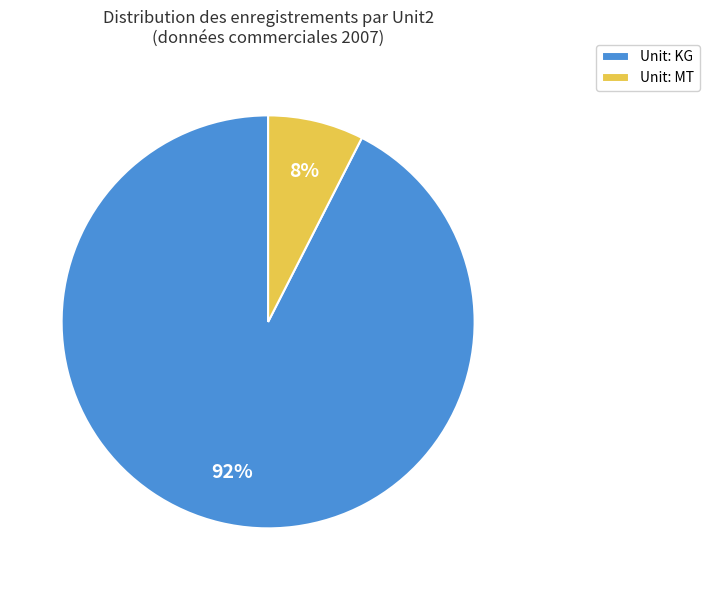

True or false: Unit: KG accounts for 79% of the total.

False